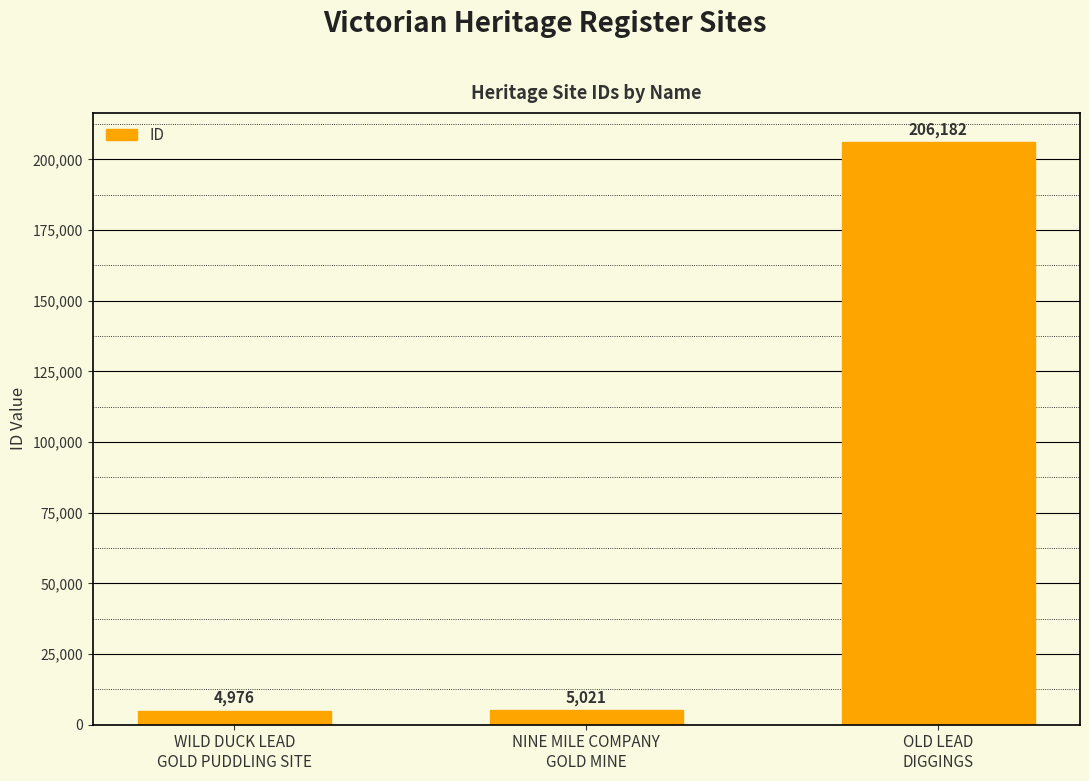

What is the change in value from NINE MILE COMPANY
GOLD MINE to OLD LEAD
DIGGINGS?

+201161